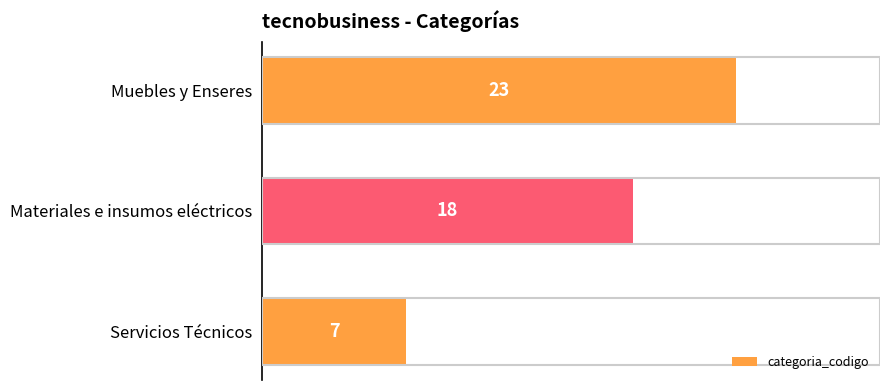

Between Muebles y Enseres and Materiales e insumos eléctricos, which is larger?

Muebles y Enseres